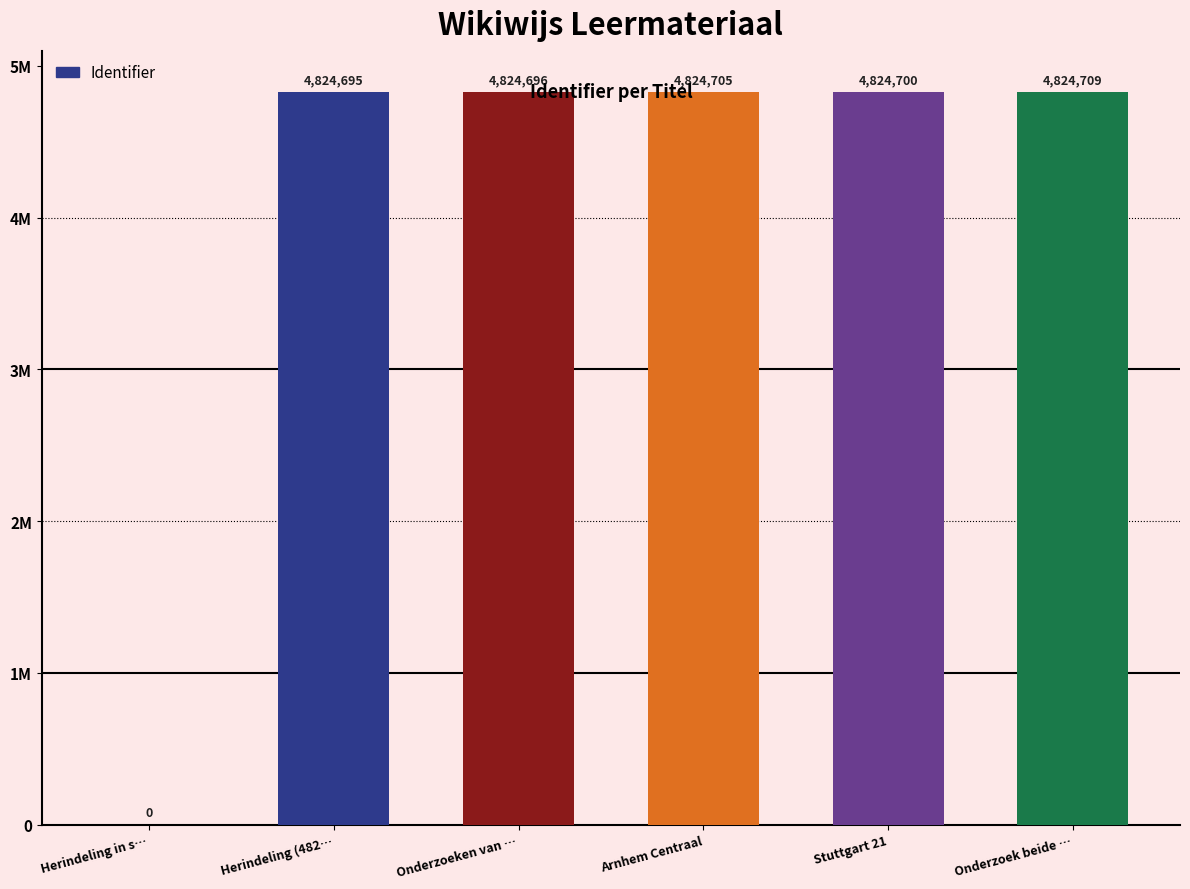

Are the bars horizontal?

No